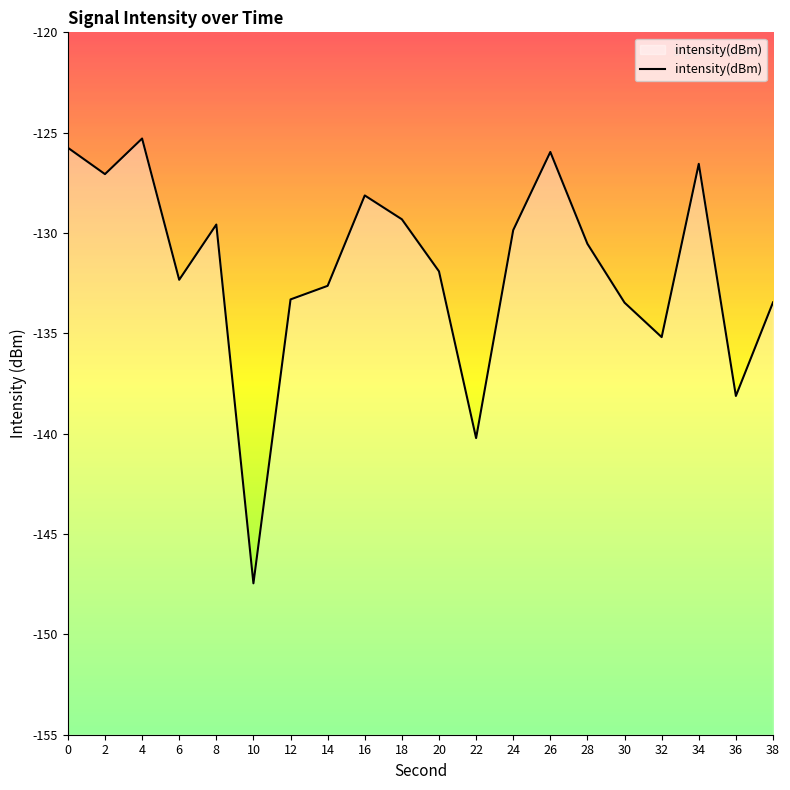

Where is the data nearest to the value -136?

32